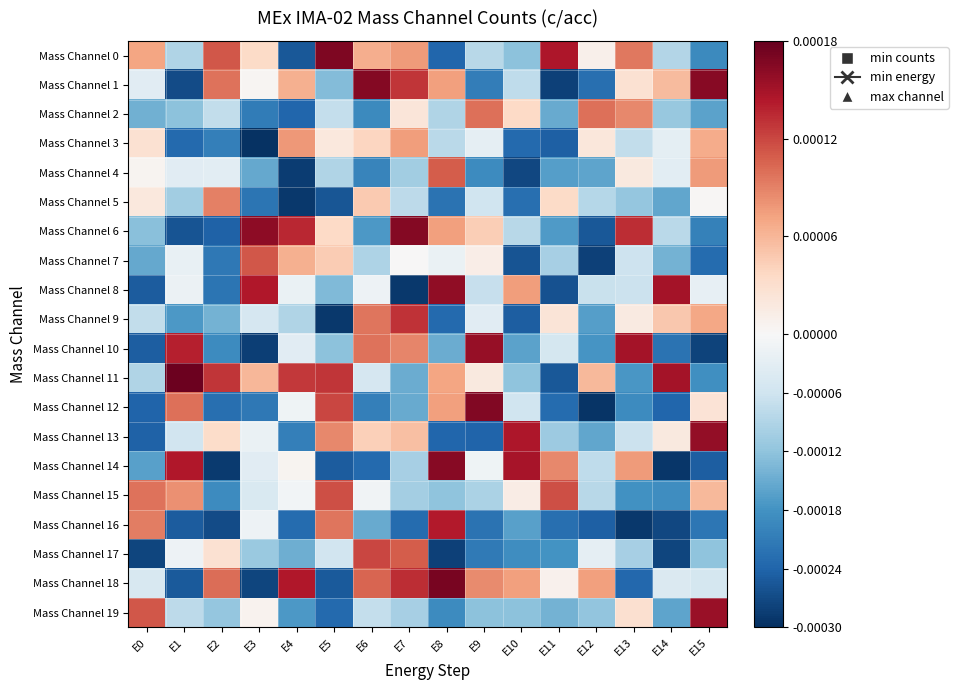

Reading right to left, list all the values displayed in this chart.

Mass Channel 0: E15=-0.0	E14=-0.0	E13=0.0	E12=0.0	E11=0.0	E10=-0.0	E9=-0.0	E8=-0.0	E7=0.0	E6=0.0	E5=0.0	E4=-0.0	E3=0.0	E2=0.0	E1=-0.0	E0=0.0
Mass Channel 1: E15=0.0	E14=0.0	E13=0.0	E12=-0.0	E11=-0.0	E10=-0.0	E9=-0.0	E8=0.0	E7=0.0	E6=0.0	E5=-0.0	E4=0.0	E3=0.0	E2=0.0	E1=-0.0	E0=-0.0
Mass Channel 2: E15=-0.0	E14=-0.0	E13=0.0	E12=0.0	E11=-0.0	E10=0.0	E9=0.0	E8=-0.0	E7=0.0	E6=-0.0	E5=-0.0	E4=-0.0	E3=-0.0	E2=-0.0	E1=-0.0	E0=-0.0
Mass Channel 3: E15=0.0	E14=-0.0	E13=-0.0	E12=0.0	E11=-0.0	E10=-0.0	E9=-0.0	E8=-0.0	E7=0.0	E6=0.0	E5=0.0	E4=0.0	E3=-0.0	E2=-0.0	E1=-0.0	E0=0.0
Mass Channel 4: E15=0.0	E14=-0.0	E13=0.0	E12=-0.0	E11=-0.0	E10=-0.0	E9=-0.0	E8=0.0	E7=-0.0	E6=-0.0	E5=-0.0	E4=-0.0	E3=-0.0	E2=-0.0	E1=-0.0	E0=0.0
Mass Channel 5: E15=0.0	E14=-0.0	E13=-0.0	E12=-0.0	E11=0.0	E10=-0.0	E9=-0.0	E8=-0.0	E7=-0.0	E6=0.0	E5=-0.0	E4=-0.0	E3=-0.0	E2=0.0	E1=-0.0	E0=0.0
Mass Channel 6: E15=-0.0	E14=-0.0	E13=0.0	E12=-0.0	E11=-0.0	E10=-0.0	E9=0.0	E8=0.0	E7=0.0	E6=-0.0	E5=0.0	E4=0.0	E3=0.0	E2=-0.0	E1=-0.0	E0=-0.0
Mass Channel 7: E15=-0.0	E14=-0.0	E13=-0.0	E12=-0.0	E11=-0.0	E10=-0.0	E9=0.0	E8=-0.0	E7=0.0	E6=-0.0	E5=0.0	E4=0.0	E3=0.0	E2=-0.0	E1=-0.0	E0=-0.0
Mass Channel 8: E15=-0.0	E14=0.0	E13=-0.0	E12=-0.0	E11=-0.0	E10=0.0	E9=-0.0	E8=0.0	E7=-0.0	E6=-0.0	E5=-0.0	E4=-0.0	E3=0.0	E2=-0.0	E1=-0.0	E0=-0.0
Mass Channel 9: E15=0.0	E14=0.0	E13=0.0	E12=-0.0	E11=0.0	E10=-0.0	E9=-0.0	E8=-0.0	E7=0.0	E6=0.0	E5=-0.0	E4=-0.0	E3=-0.0	E2=-0.0	E1=-0.0	E0=-0.0
Mass Channel 10: E15=-0.0	E14=-0.0	E13=0.0	E12=-0.0	E11=-0.0	E10=-0.0	E9=0.0	E8=-0.0	E7=0.0	E6=0.0	E5=-0.0	E4=-0.0	E3=-0.0	E2=-0.0	E1=0.0	E0=-0.0
Mass Channel 11: E15=-0.0	E14=0.0	E13=-0.0	E12=0.0	E11=-0.0	E10=-0.0	E9=0.0	E8=0.0	E7=-0.0	E6=-0.0	E5=0.0	E4=0.0	E3=0.0	E2=0.0	E1=0.0	E0=-0.0
Mass Channel 12: E15=0.0	E14=-0.0	E13=-0.0	E12=-0.0	E11=-0.0	E10=-0.0	E9=0.0	E8=0.0	E7=-0.0	E6=-0.0	E5=0.0	E4=-0.0	E3=-0.0	E2=-0.0	E1=0.0	E0=-0.0
Mass Channel 13: E15=0.0	E14=0.0	E13=-0.0	E12=-0.0	E11=-0.0	E10=0.0	E9=-0.0	E8=-0.0	E7=0.0	E6=0.0	E5=0.0	E4=-0.0	E3=-0.0	E2=0.0	E1=-0.0	E0=-0.0
Mass Channel 14: E15=-0.0	E14=-0.0	E13=0.0	E12=-0.0	E11=0.0	E10=0.0	E9=-0.0	E8=0.0	E7=-0.0	E6=-0.0	E5=-0.0	E4=0.0	E3=-0.0	E2=-0.0	E1=0.0	E0=-0.0
Mass Channel 15: E15=0.0	E14=-0.0	E13=-0.0	E12=-0.0	E11=0.0	E10=0.0	E9=-0.0	E8=-0.0	E7=-0.0	E6=-0.0	E5=0.0	E4=-0.0	E3=-0.0	E2=-0.0	E1=0.0	E0=0.0
Mass Channel 16: E15=-0.0	E14=-0.0	E13=-0.0	E12=-0.0	E11=-0.0	E10=-0.0	E9=-0.0	E8=0.0	E7=-0.0	E6=-0.0	E5=0.0	E4=-0.0	E3=-0.0	E2=-0.0	E1=-0.0	E0=0.0
Mass Channel 17: E15=-0.0	E14=-0.0	E13=-0.0	E12=-0.0	E11=-0.0	E10=-0.0	E9=-0.0	E8=-0.0	E7=0.0	E6=0.0	E5=-0.0	E4=-0.0	E3=-0.0	E2=0.0	E1=-0.0	E0=-0.0
Mass Channel 18: E15=-0.0	E14=-0.0	E13=-0.0	E12=0.0	E11=0.0	E10=0.0	E9=0.0	E8=0.0	E7=0.0	E6=0.0	E5=-0.0	E4=0.0	E3=-0.0	E2=0.0	E1=-0.0	E0=-0.0
Mass Channel 19: E15=0.0	E14=-0.0	E13=0.0	E12=-0.0	E11=-0.0	E10=-0.0	E9=-0.0	E8=-0.0	E7=-0.0	E6=-0.0	E5=-0.0	E4=-0.0	E3=0.0	E2=-0.0	E1=-0.0	E0=0.0